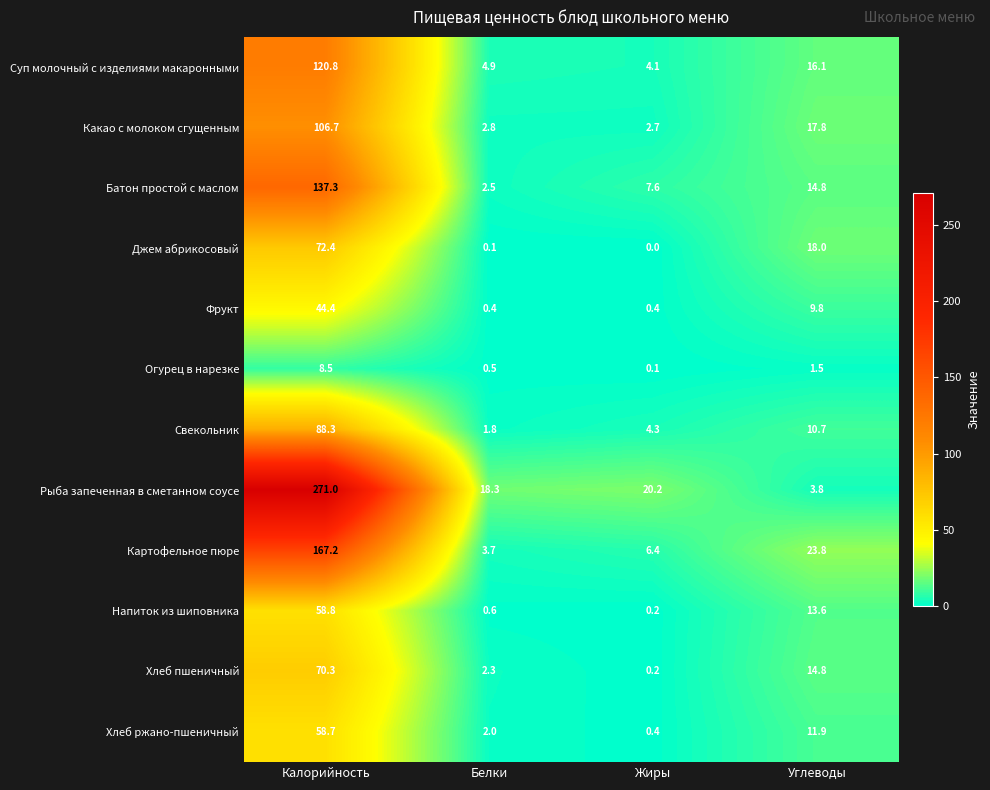

The value of Хлеб пшеничный at Углеводы is 9.7. True or false?

False